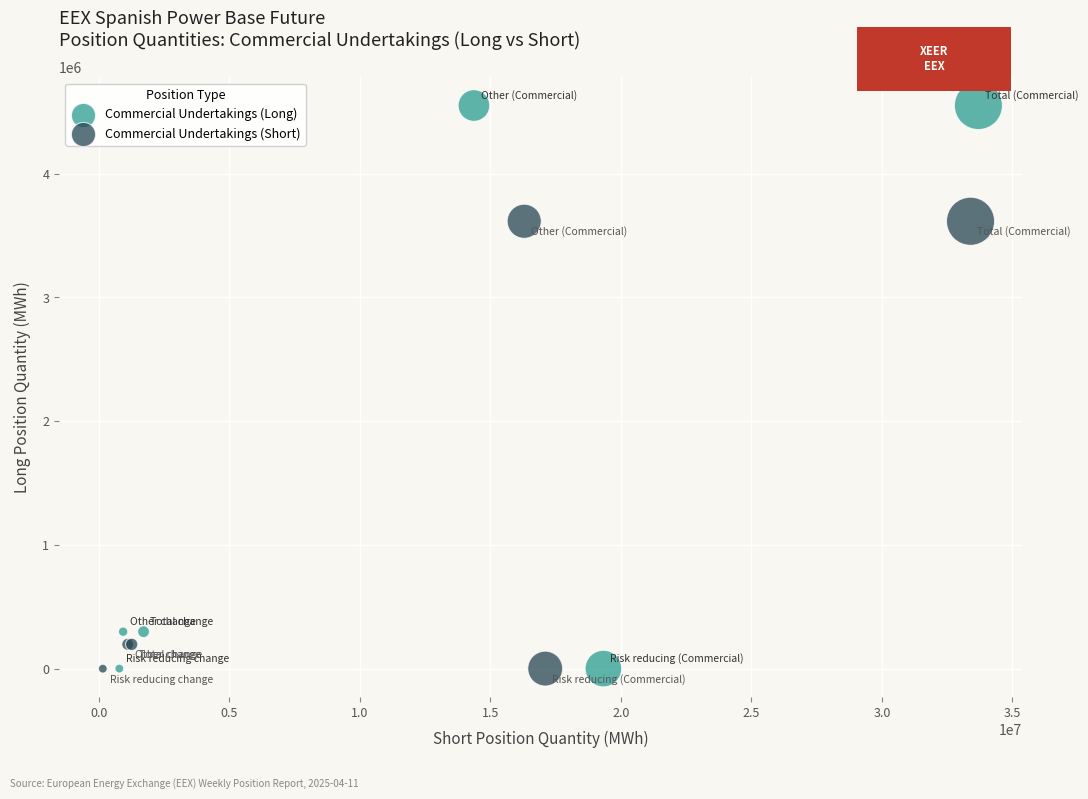

Which series reaches the maximum Y coordinate?

Commercial Undertakings (Long)